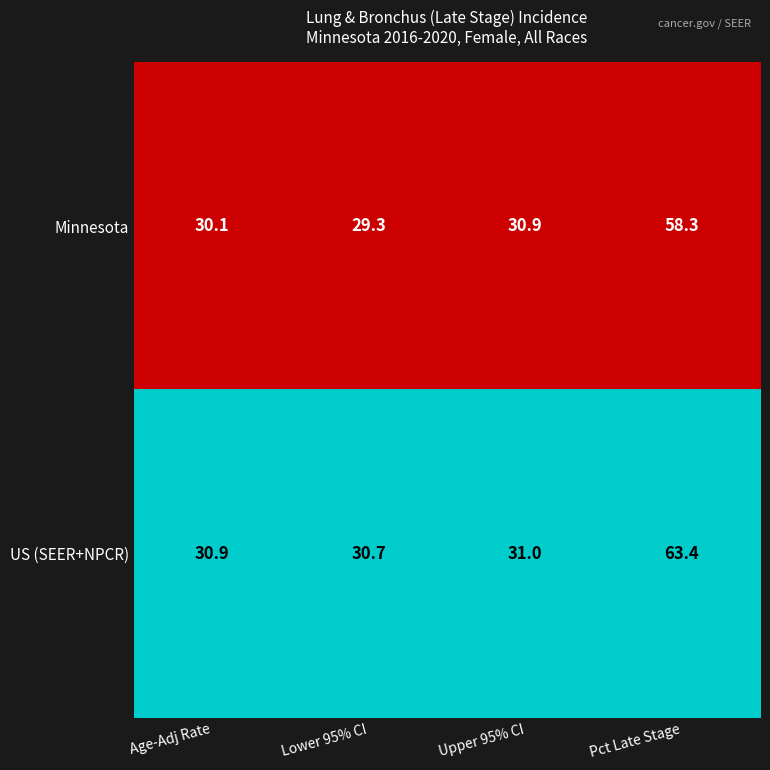

List the series in order of their peak value, highest first.

US (SEER+NPCR), Minnesota